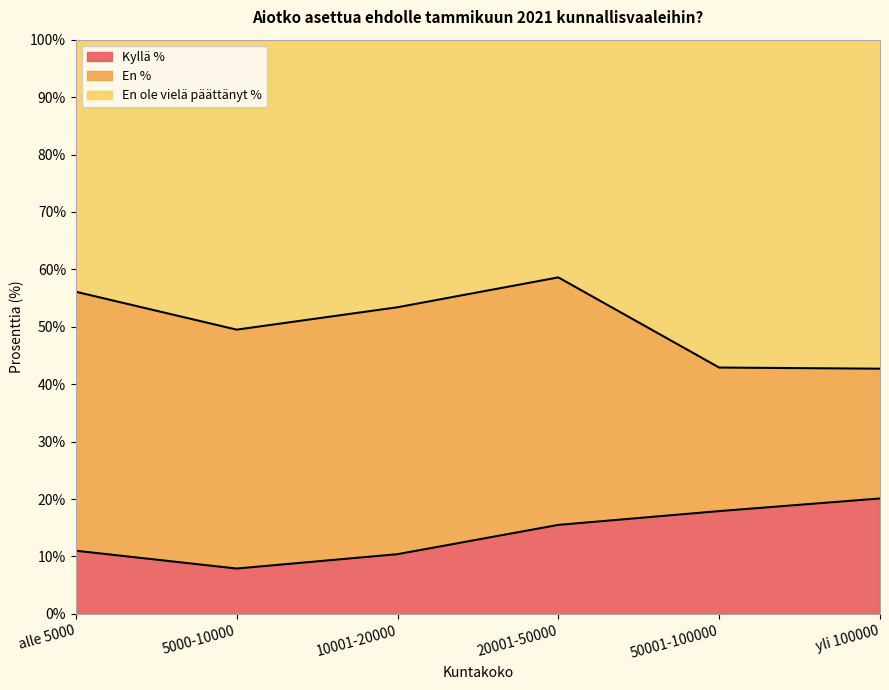

What is the total value across all series at yli 100000?

100.0